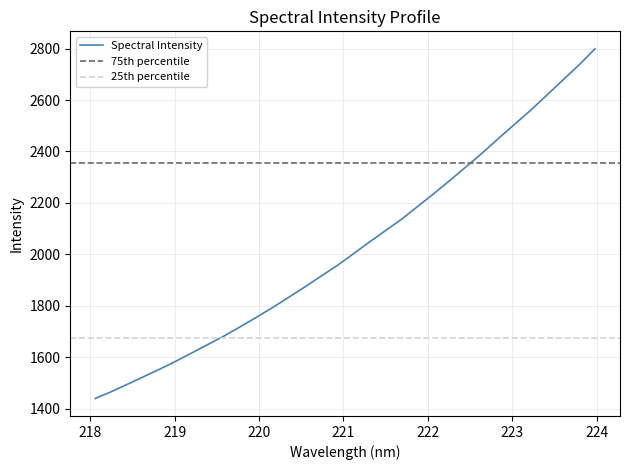

Which label corresponds to the smallest value in the chart?

218.0596